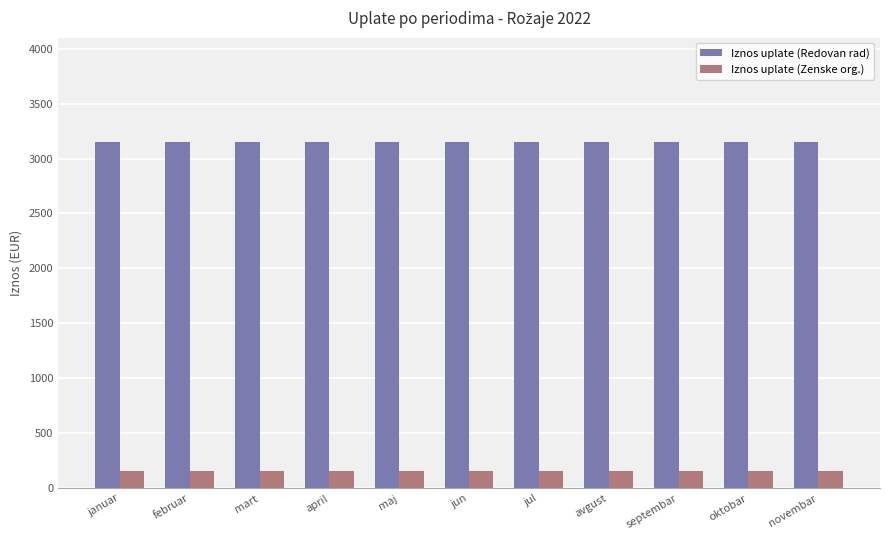

What is the value of the Iznos uplate (Zenske org.) bar at the 11th from the left?

156.0